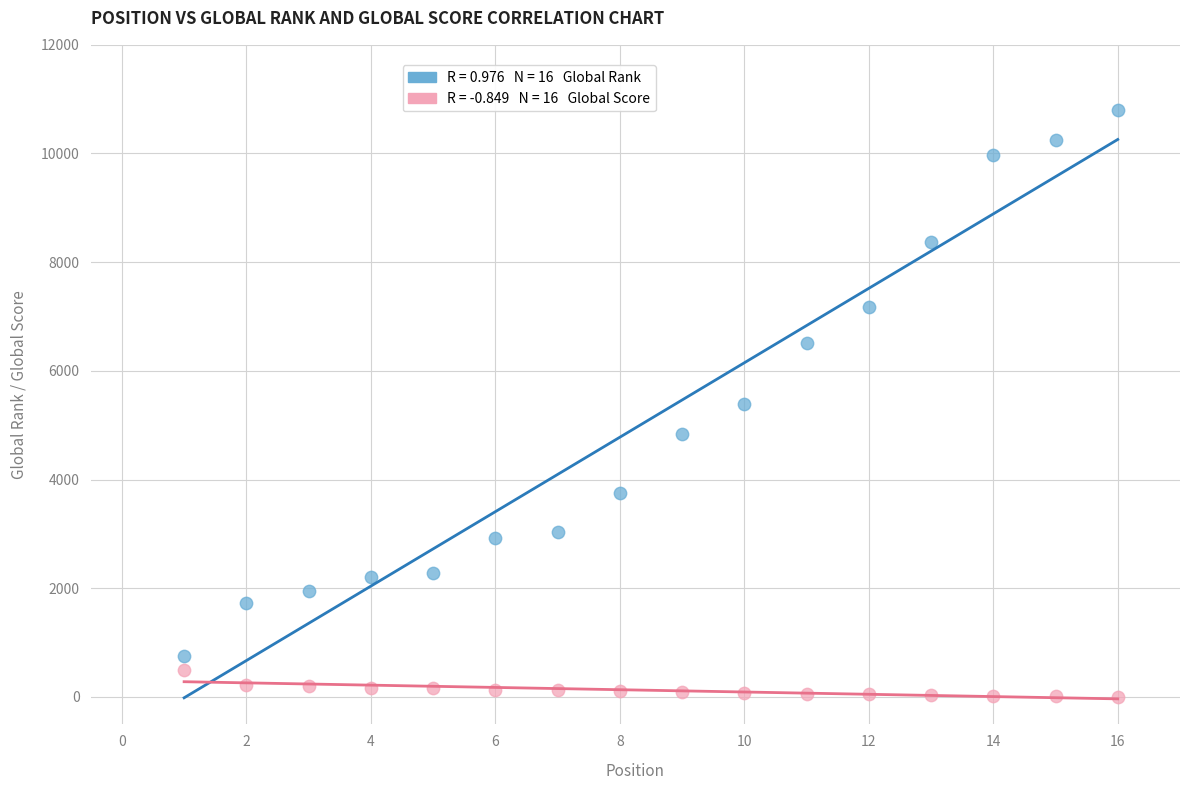

Across all data points, what is the range of Y values (max minus min)?

10797